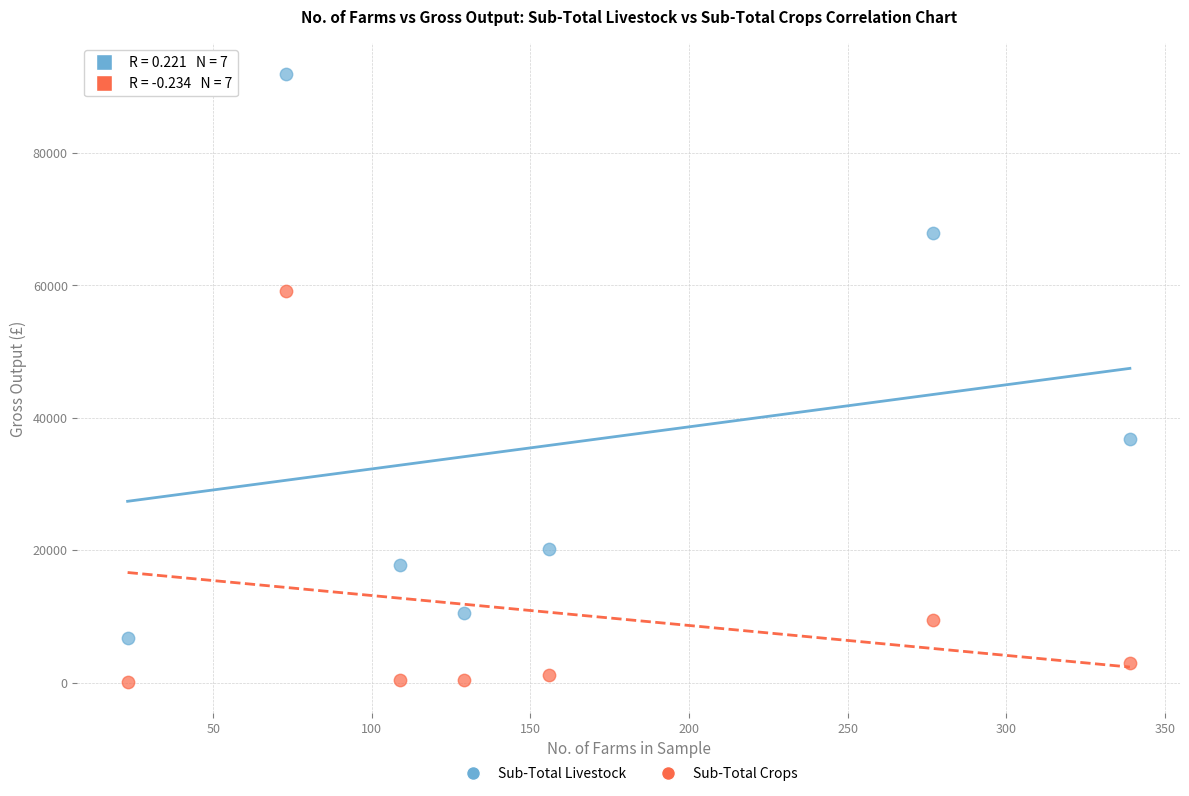

In the Sub-Total Crops series, what Y value is closest to 29600?

9406